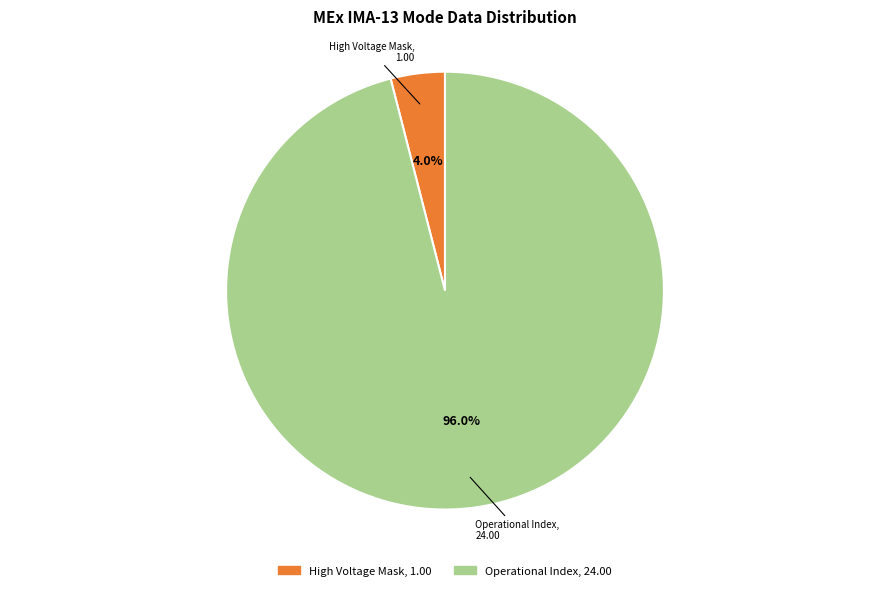

To the nearest percent, what is the difference between the largest and smallest slice percentages?

92%